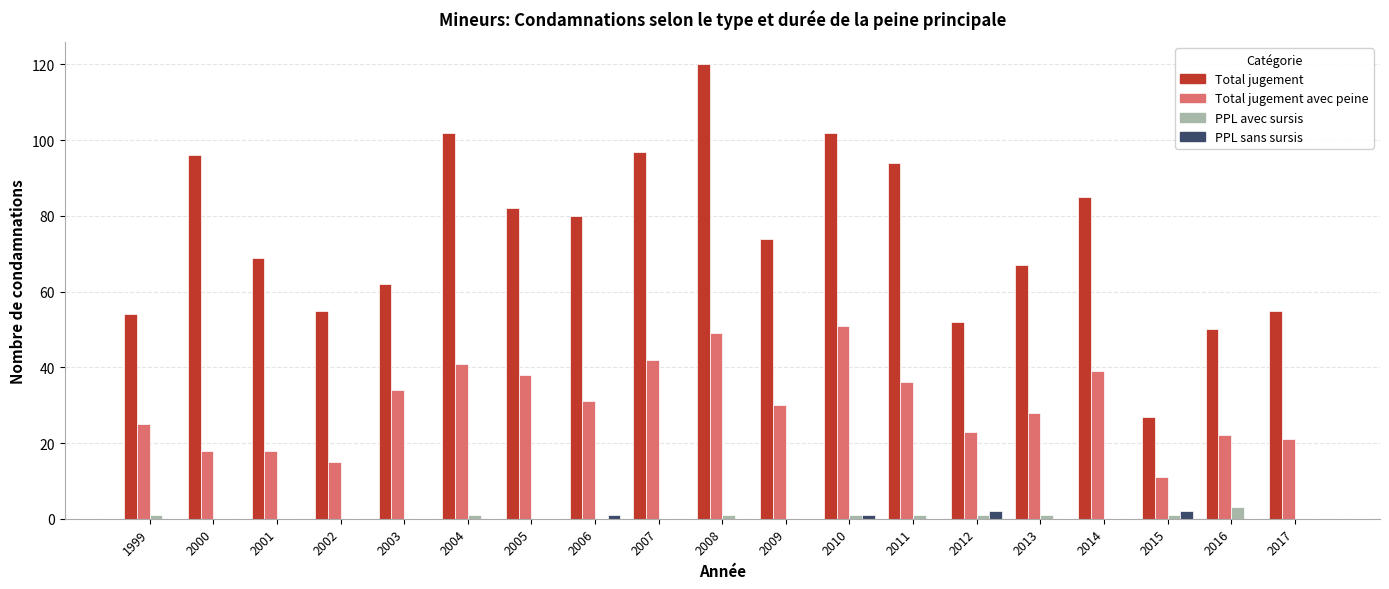

Are the bars horizontal?

No